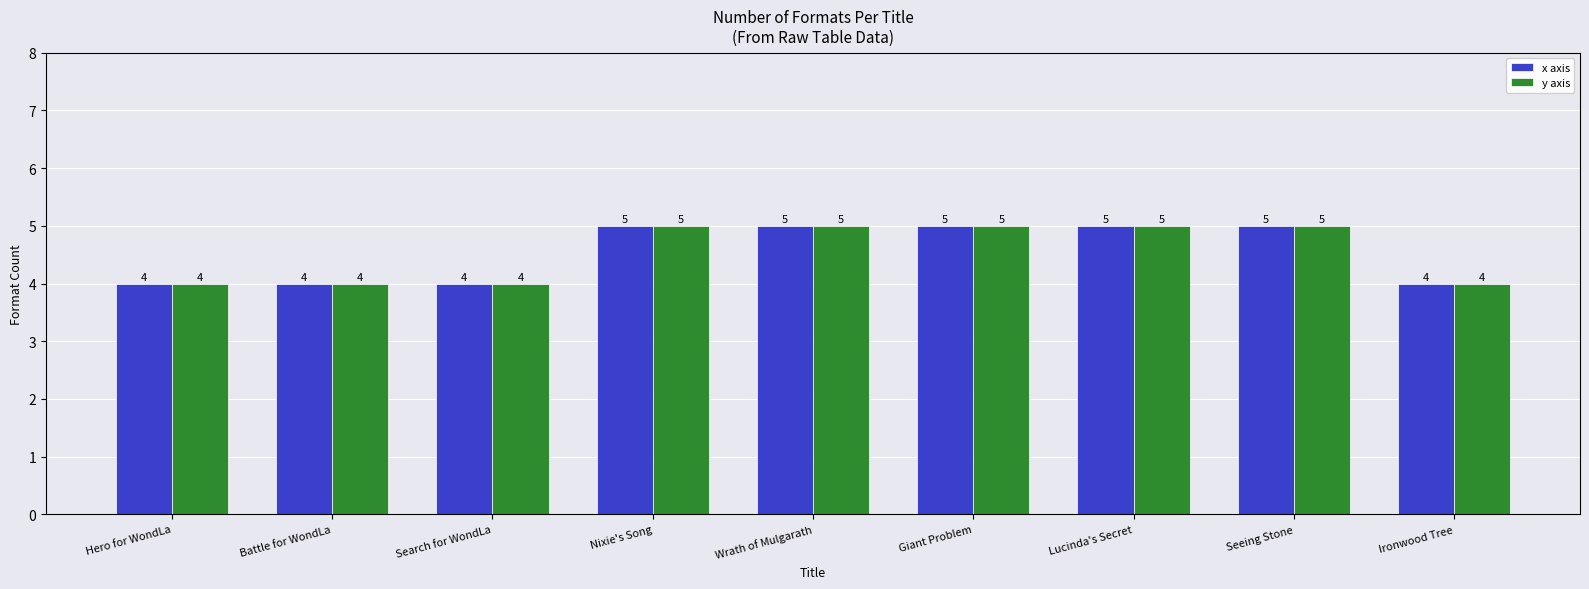

Reading left to right, transcribe all the data shown in this chart.

x axis: Hero for WondLa=4	Battle for WondLa=4	Search for WondLa=4	Nixie's Song=5	Wrath of Mulgarath=5	Giant Problem=5	Lucinda's Secret=5	Seeing Stone=5	Ironwood Tree=4
y axis: Hero for WondLa=4	Battle for WondLa=4	Search for WondLa=4	Nixie's Song=5	Wrath of Mulgarath=5	Giant Problem=5	Lucinda's Secret=5	Seeing Stone=5	Ironwood Tree=4